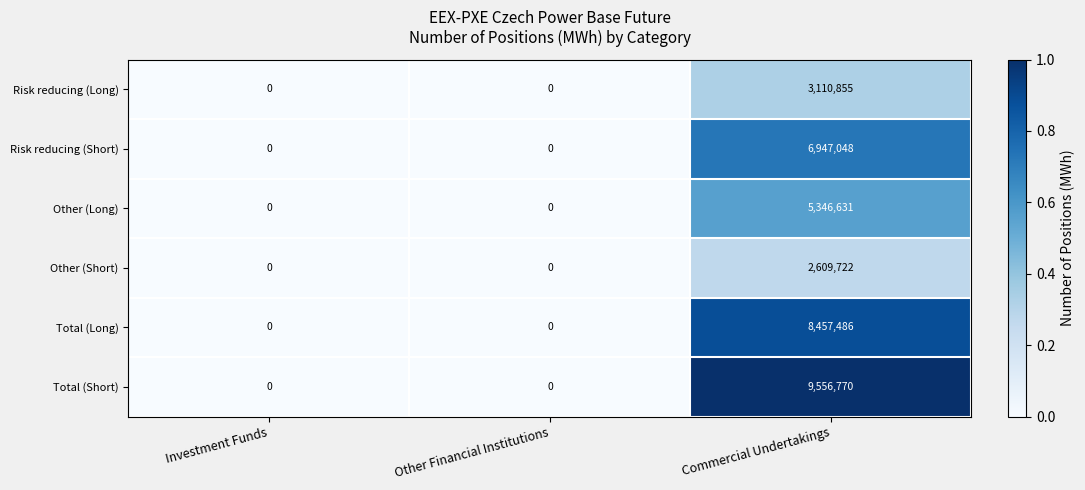

Rank the series by their maximum value, from highest to lowest.

Total (Short), Total (Long), Risk reducing (Short), Other (Long), Risk reducing (Long), Other (Short)